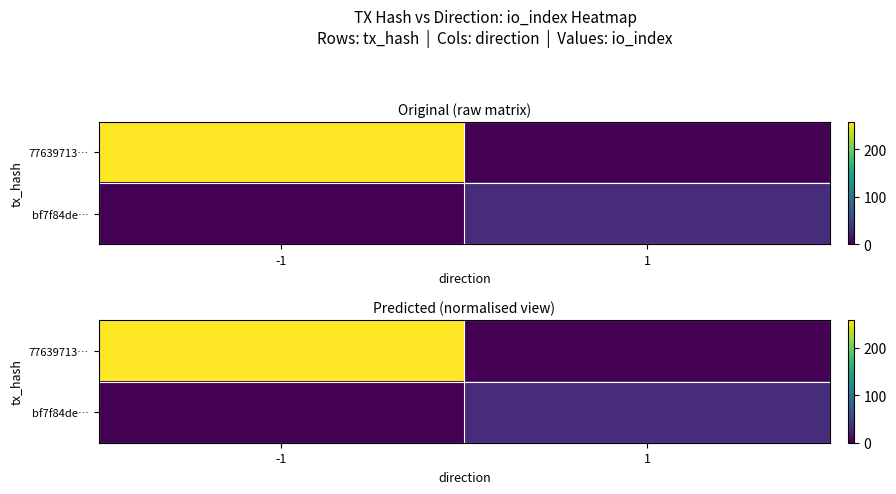

What is the difference between the bf7f84de… values at 1 and -1?

33.0